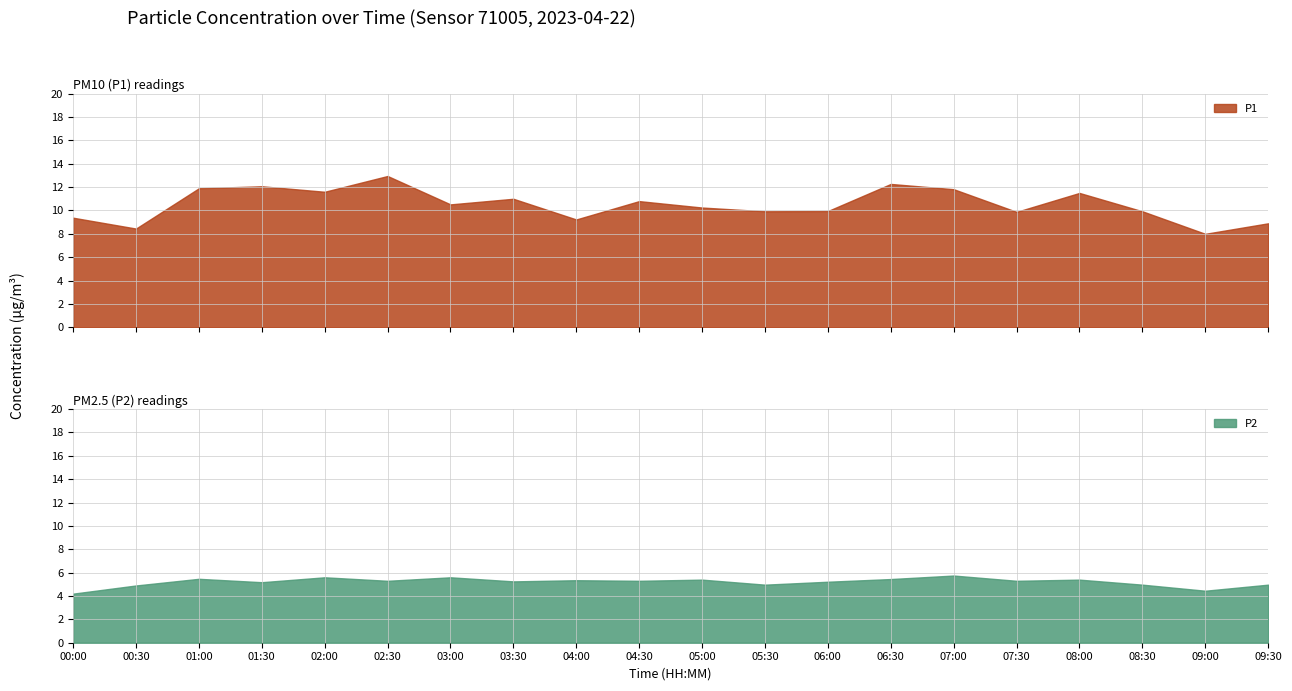

What is the difference between the maximum and second lowest values in the P2 series?

1.3